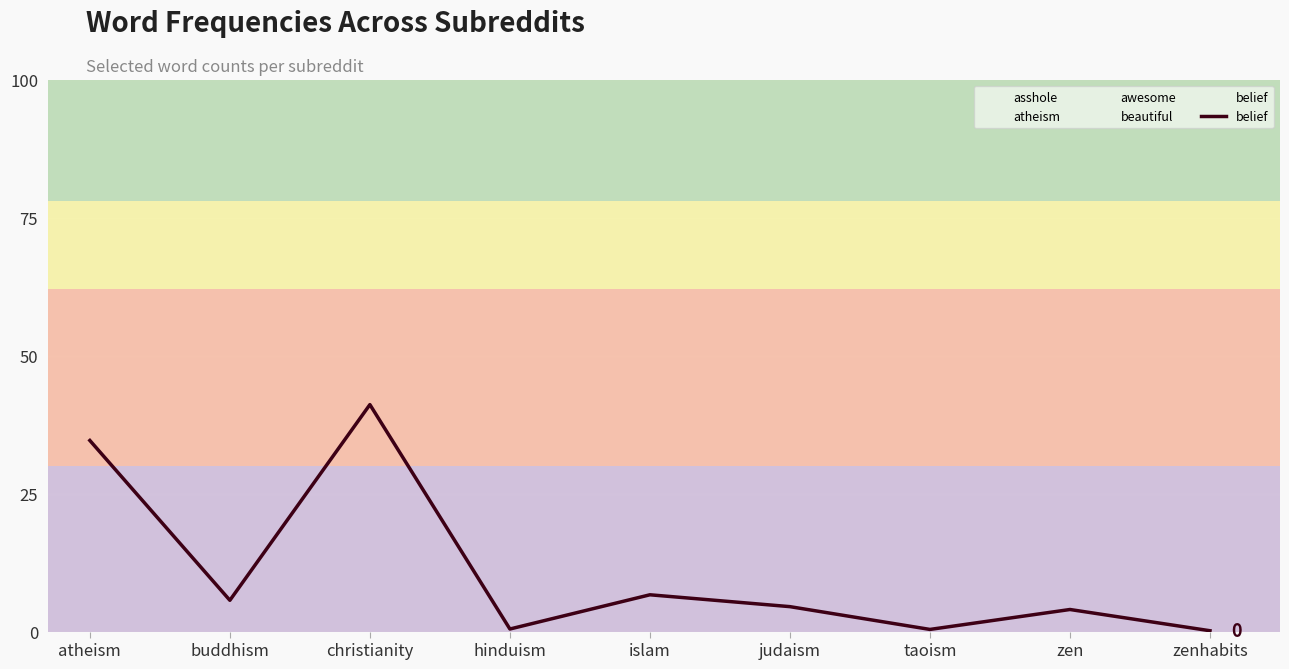

How many data points are above 4?

5